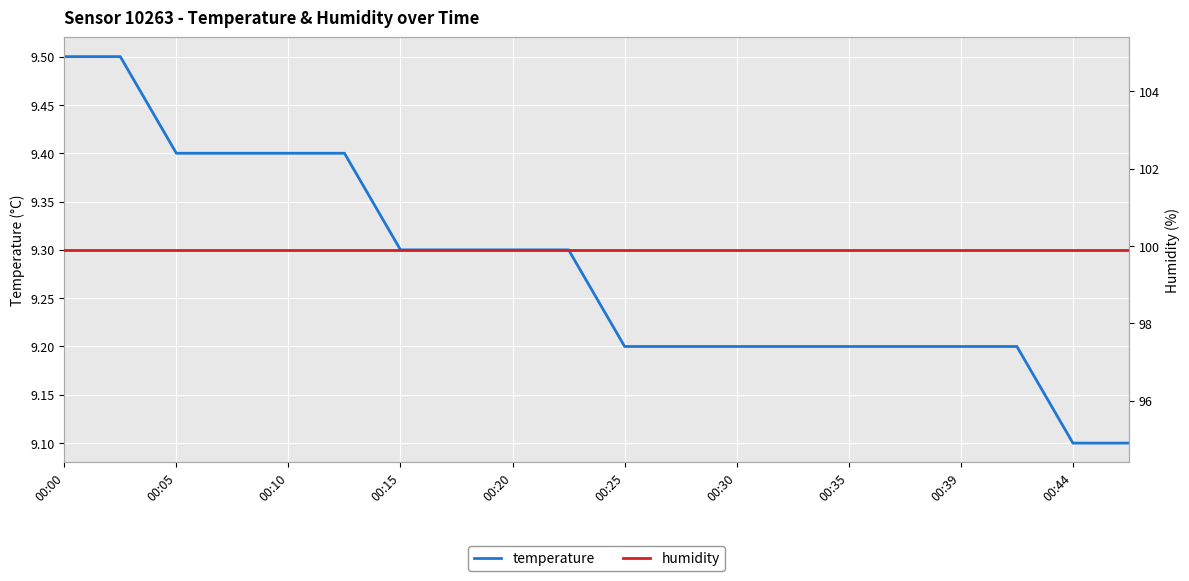

The value of temperature at 00:35 is 9.2. True or false?

True